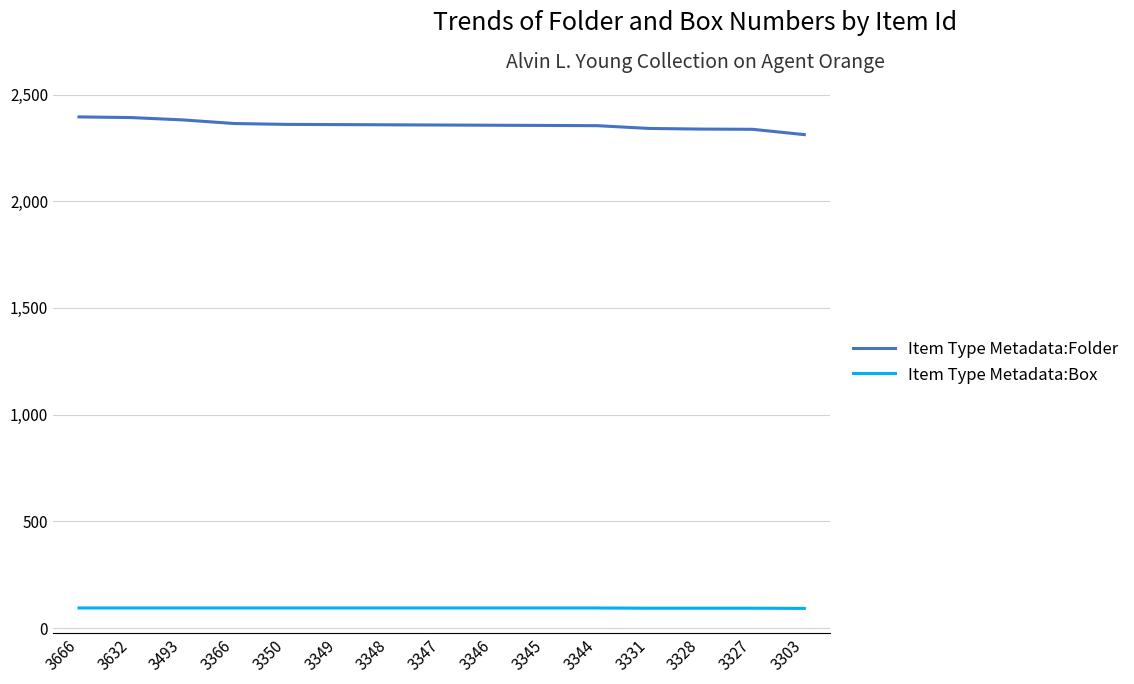

Where does the Item Type Metadata:Folder series first go above 2357?

3666